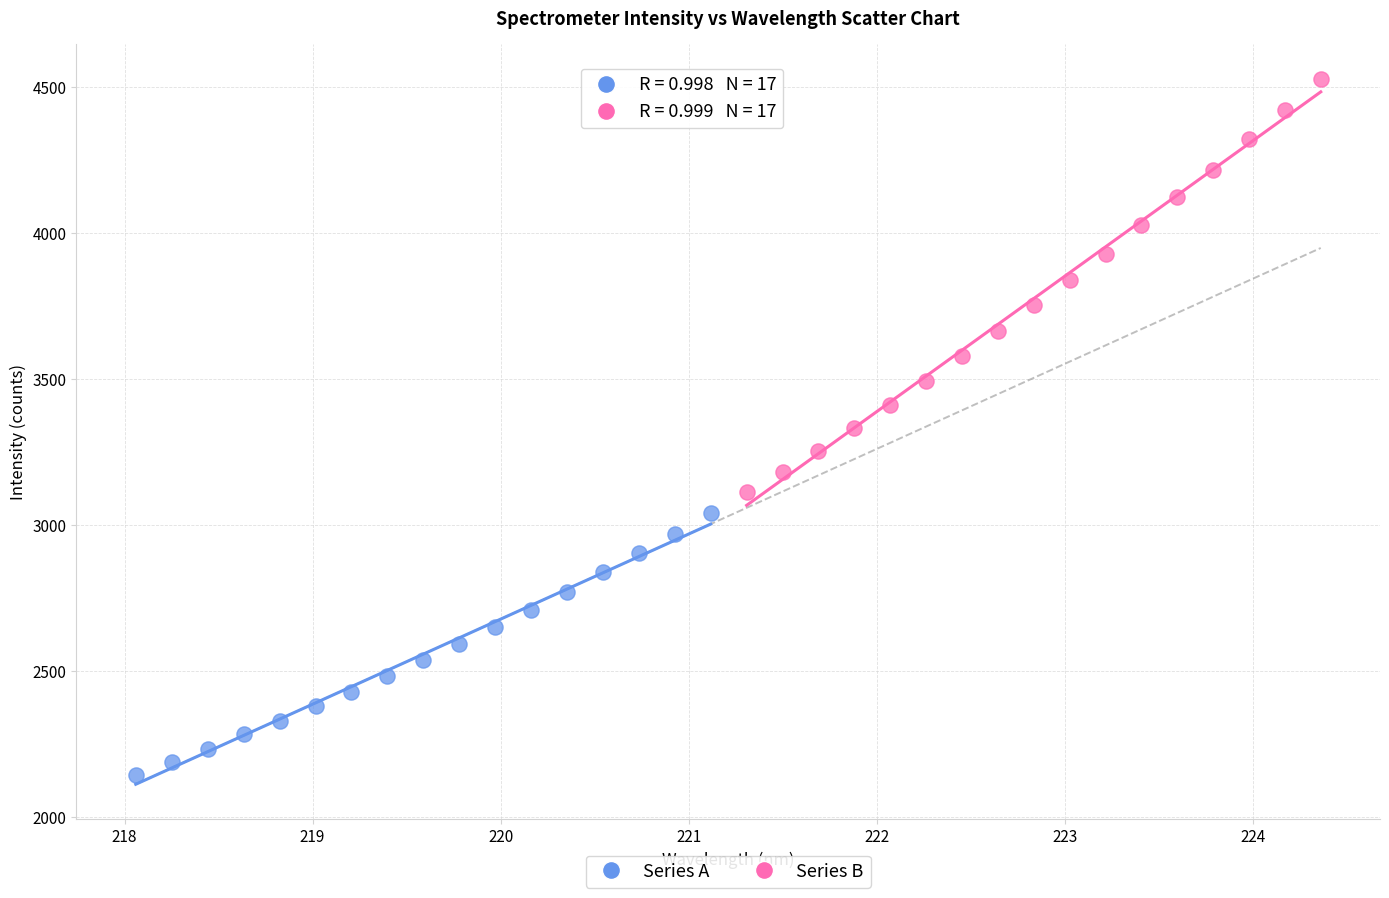

Which series reaches the maximum Y coordinate?

Series B